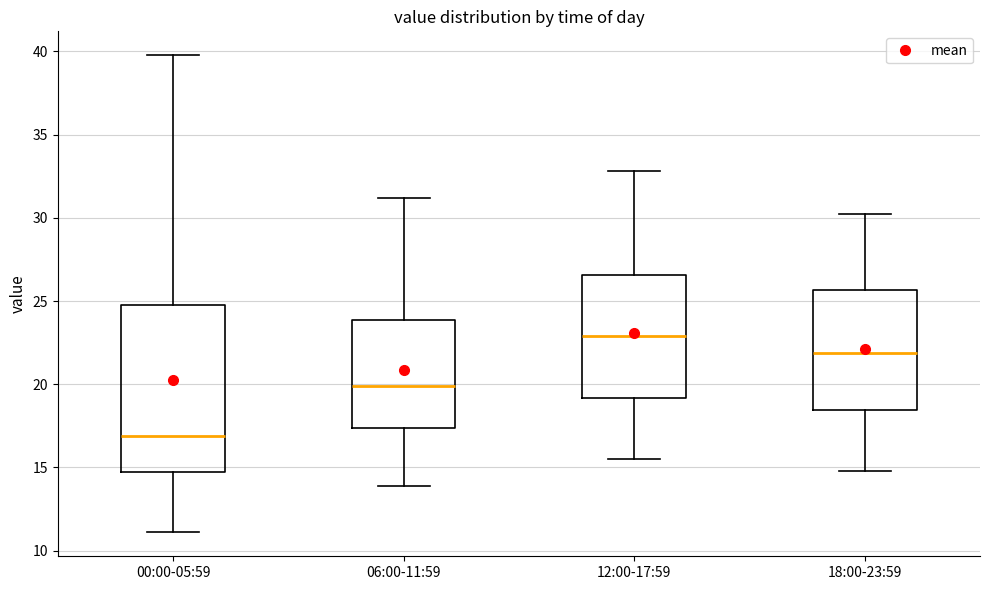

Reading left to right, transcribe this box plot: for each box, give where its median line is, the range the box spans, and where its two whiskers end, as read against the y-axis. The values are not printed on the chart, so give them approximately, as read against the axis.

00:00-05:59: median 17.0, box 14.5 to 25.0, whiskers 11.0 to 40.0
06:00-11:59: median 20.0, box 17.5 to 24.0, whiskers 14.0 to 31.0
12:00-17:59: median 23.0, box 19.0 to 26.5, whiskers 15.5 to 33.0
18:00-23:59: median 22.0, box 18.5 to 25.5, whiskers 15.0 to 30.0